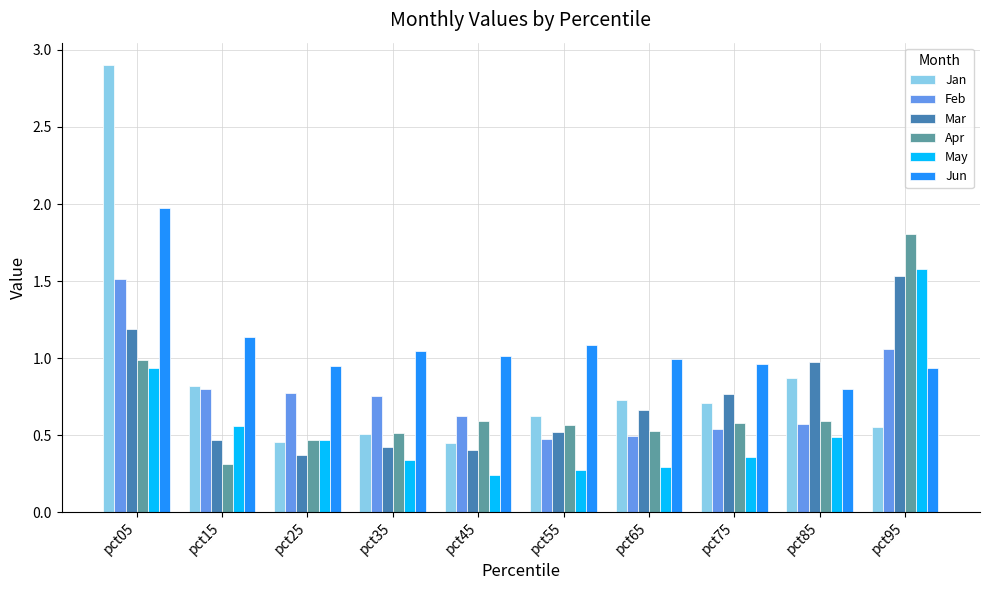

The value of Feb at pct55 is 0.5. True or false?

True